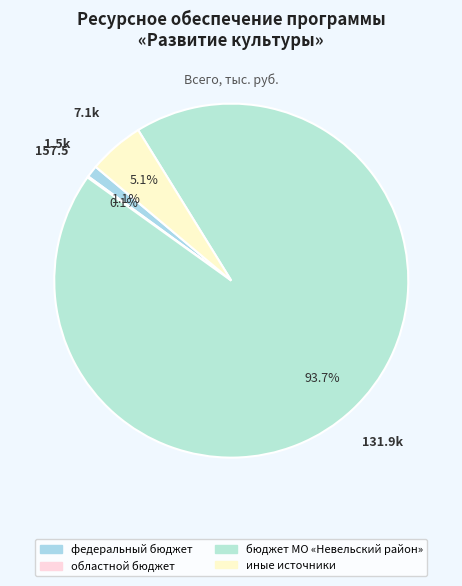

What is the smallest slice in the pie chart?

областной бюджет